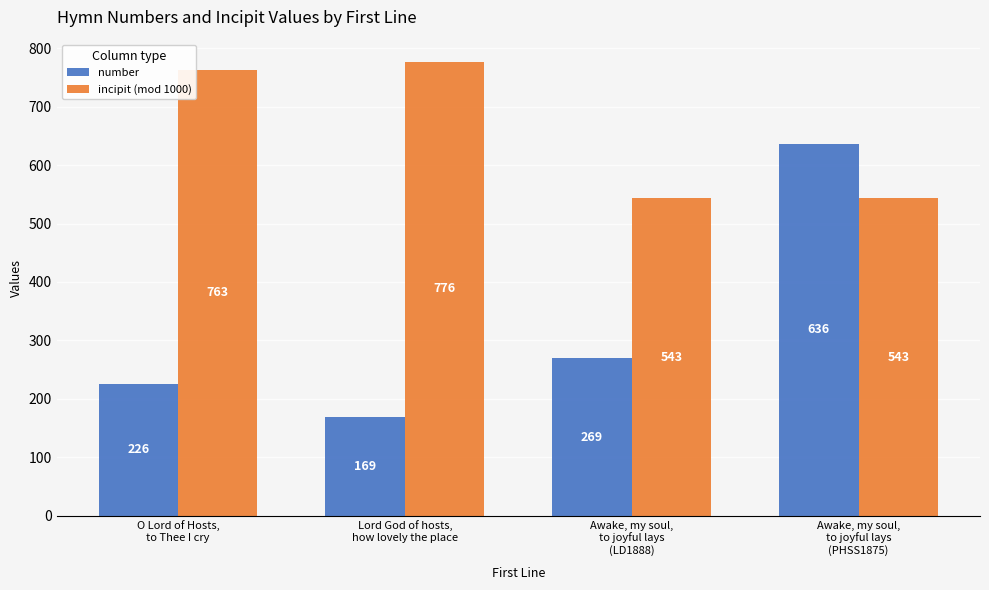

What are all the series names shown in the legend?

number, incipit (mod 1000)